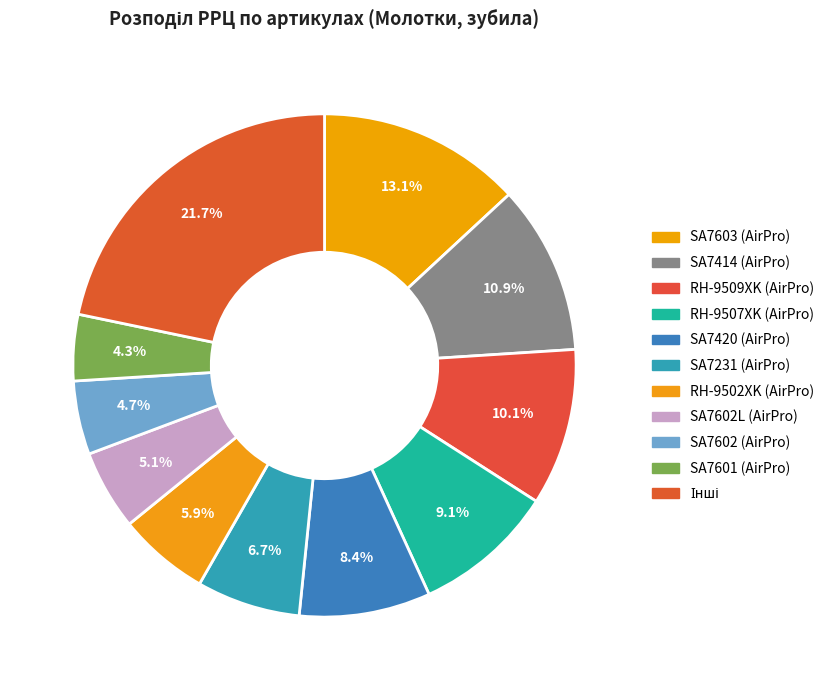

How many slices are in this pie chart?

11